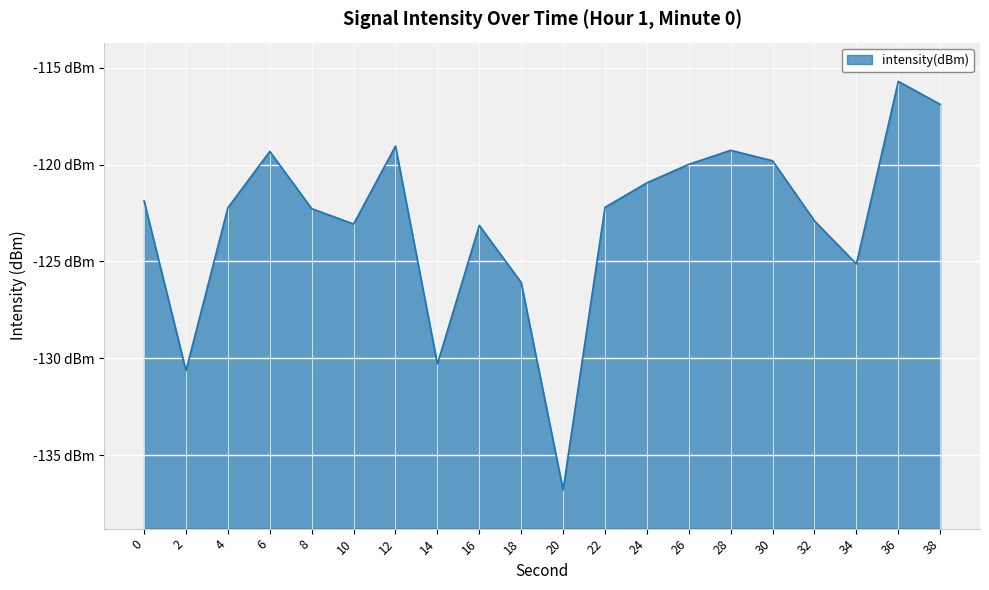

Reading left to right, what are all the values shown in this chart?

-121.9	-130.6	-122.2	-119.3	-122.3	-123.1	-119.0	-130.3	-123.1	-126.1	-136.8	-122.2	-120.9	-120.0	-119.3	-119.8	-122.9	-125.1	-115.7	-116.9